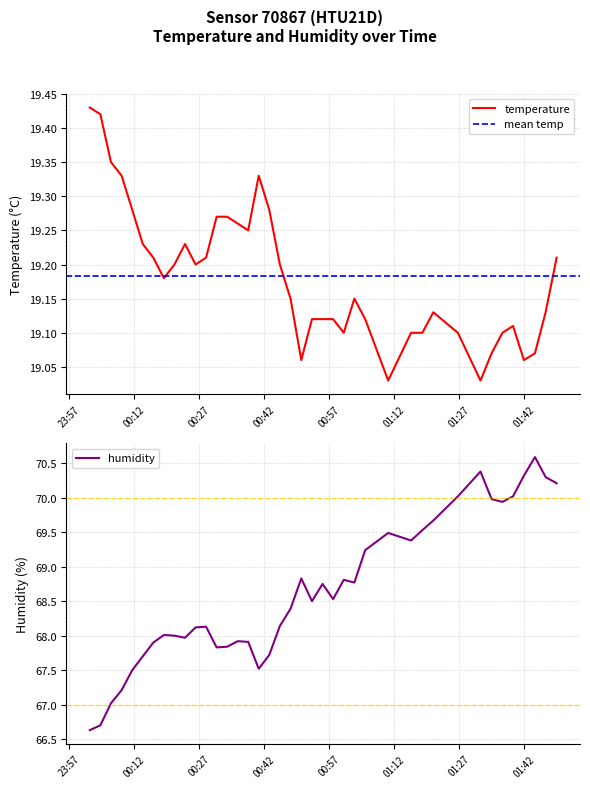

Rank the series at 2022-08-03T00:18:51 from highest to lowest value.

humidity, temperature